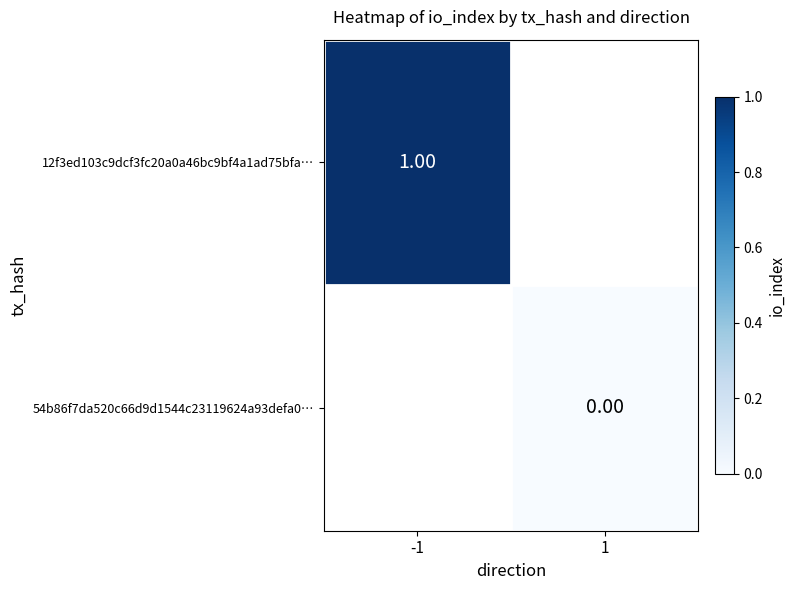

How many series are shown in this chart?

2